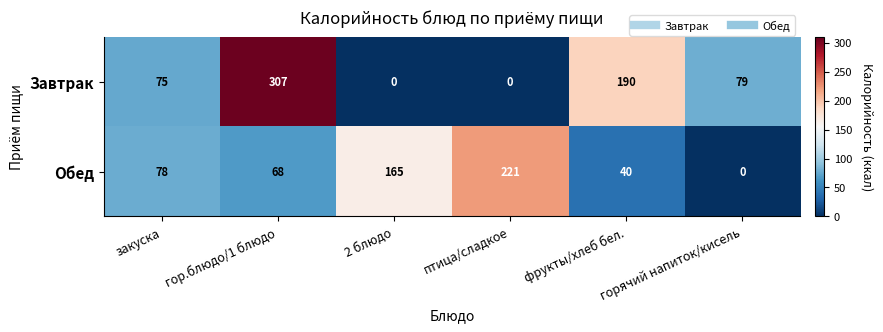

True or false: Завтрак has a value of 0 at 2 блюдо.

True